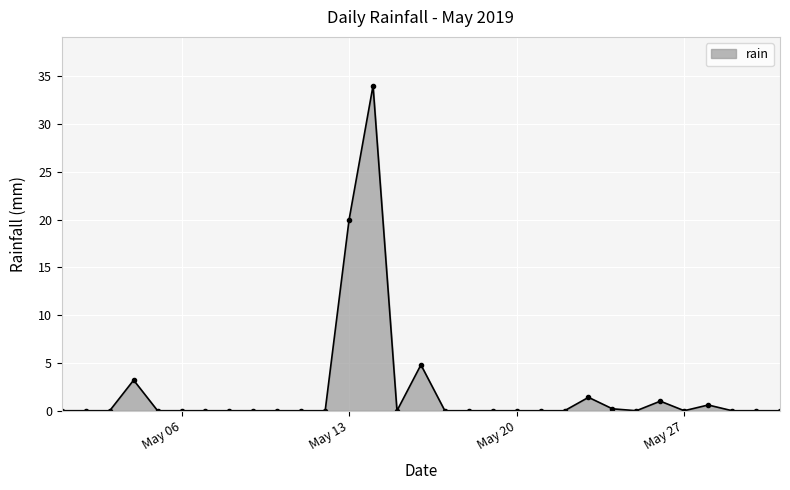

What is the maximum value shown in the chart?

34.0